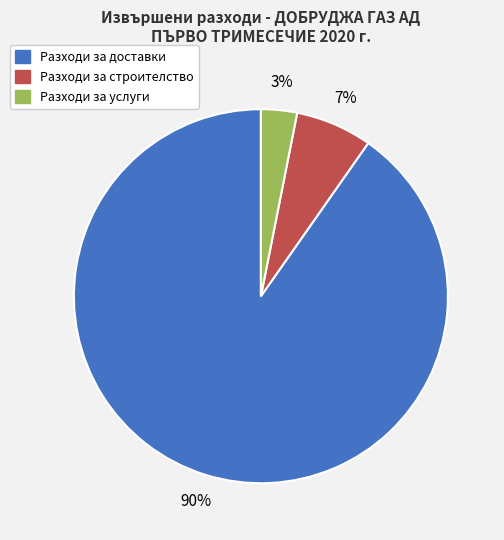

Is there any slice that represents more than half of the pie?

Yes